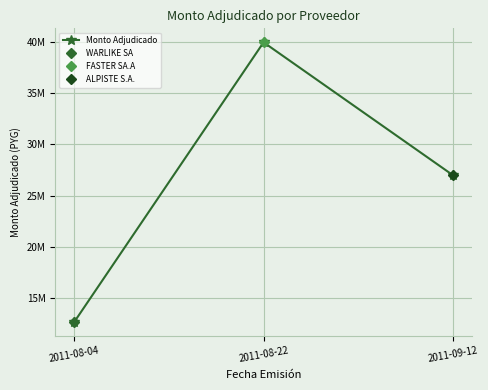

Read the value at 2011-09-12, to the nearest 10.

27000000